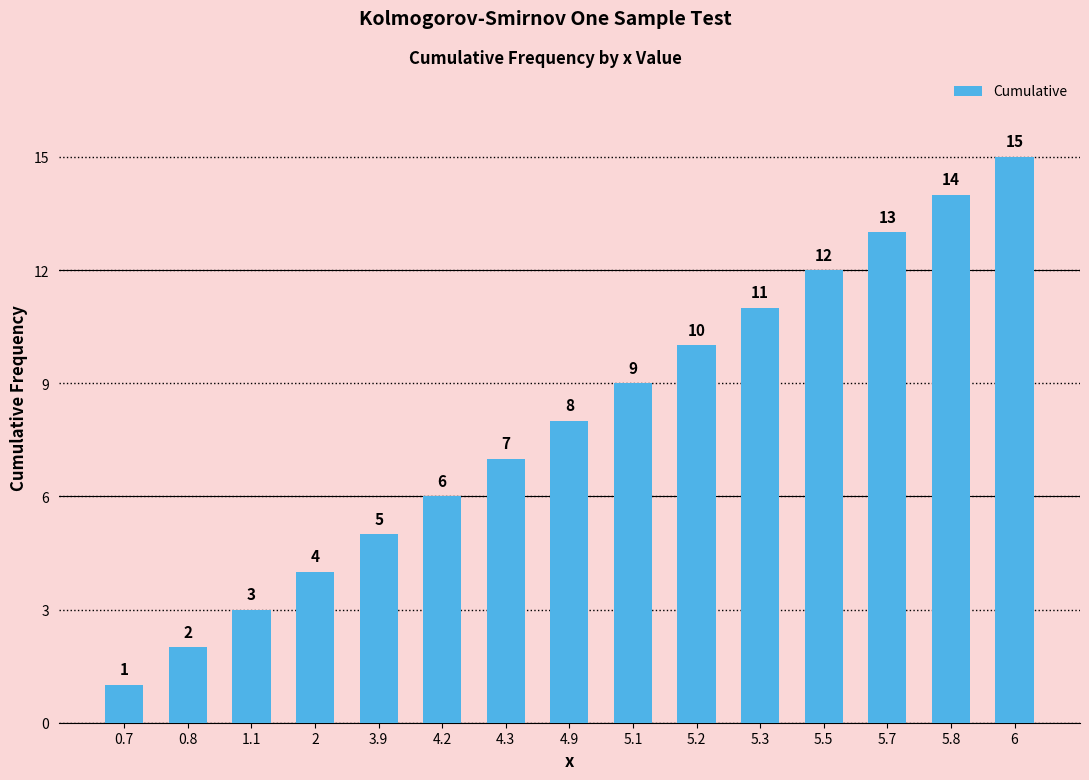

Is it true that the value at 5.8 is 25?

False